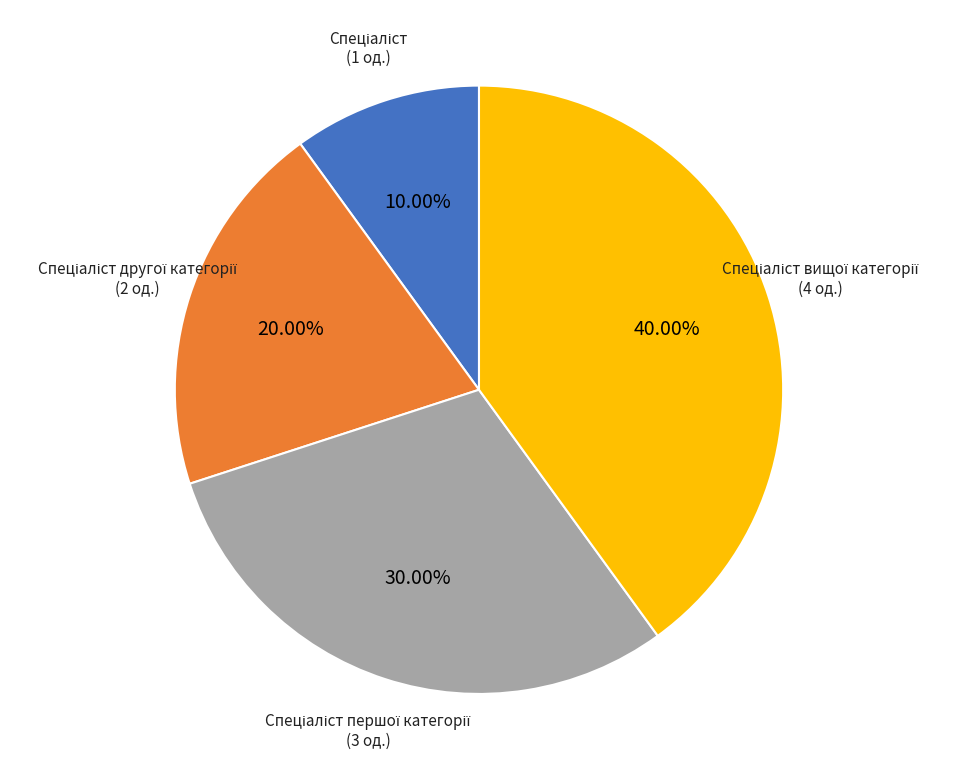

Is there any slice that represents more than half of the pie?

No